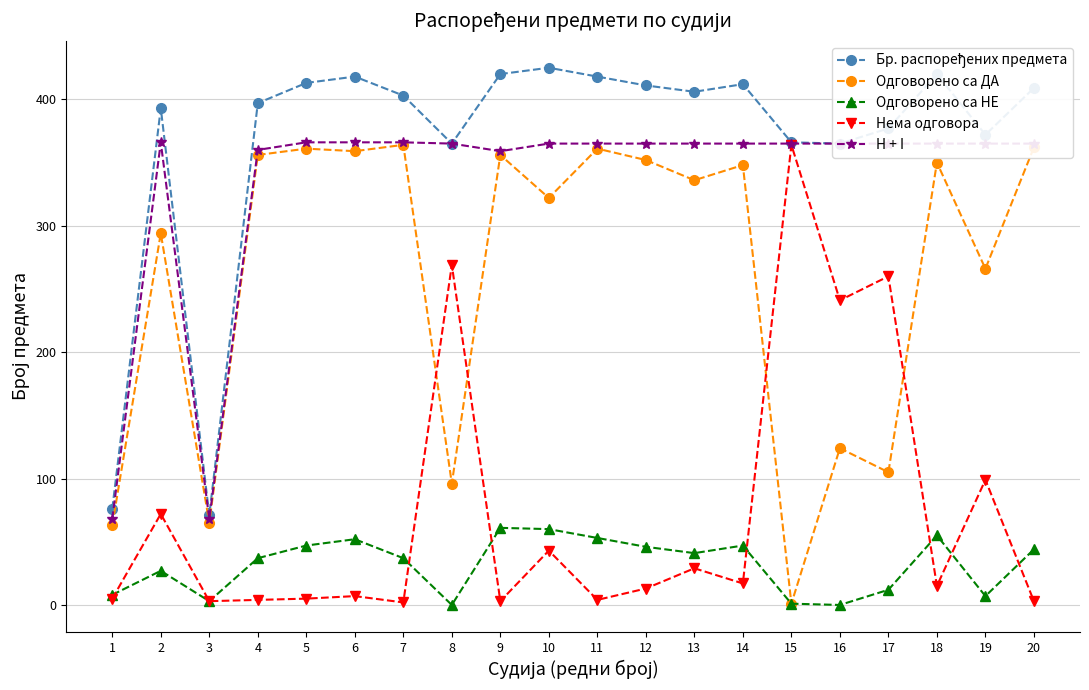

At which label is Одговорено са ДА closest to 182?

16